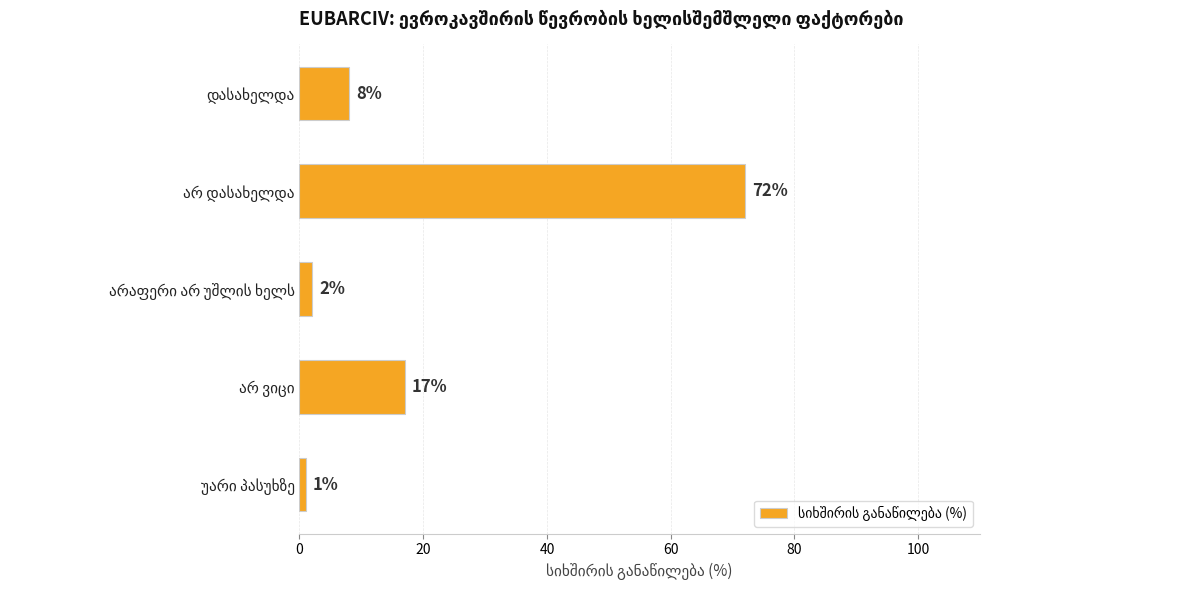

Reading bottom to top, extract all data points from this chart.

1	17	2	72	8